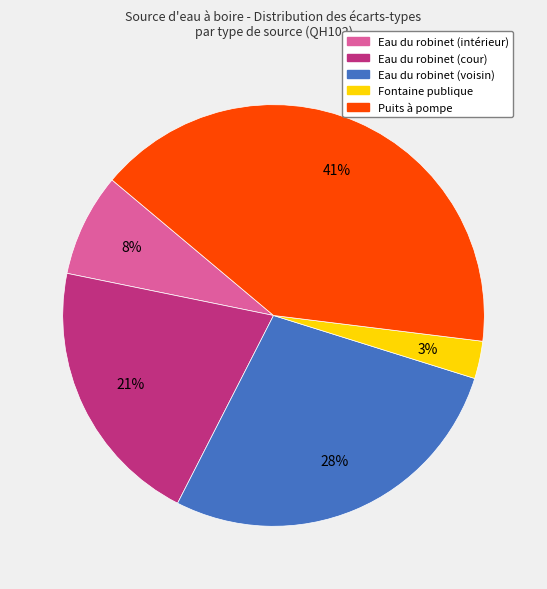

How many segments does this pie chart have?

5